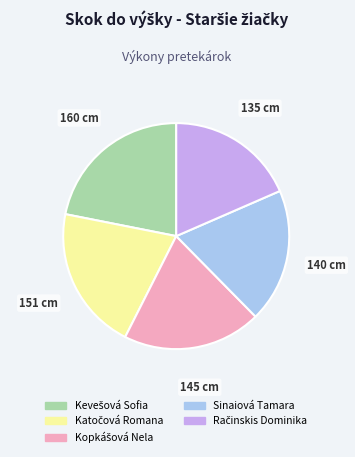

The Sinaiová Tamara slice represents 7% of the pie. True or false?

False